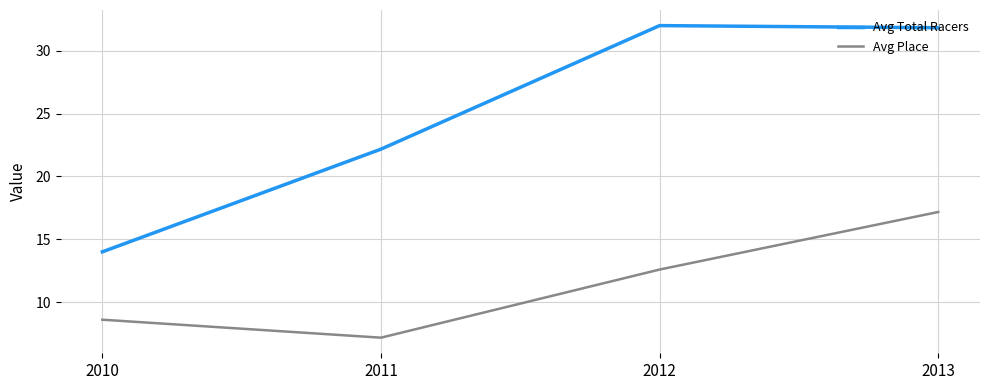

At which category does Avg Place reach its first local valley?

2011